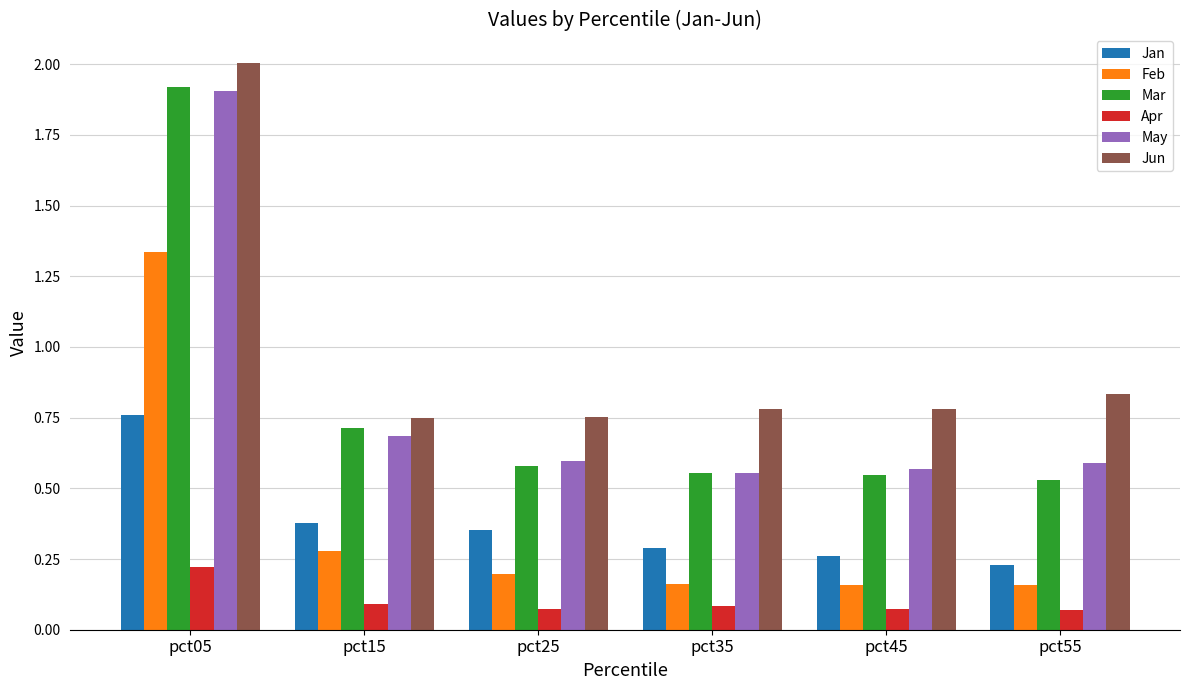

True or false: Jan has a value of 0.1 at pct25.

False